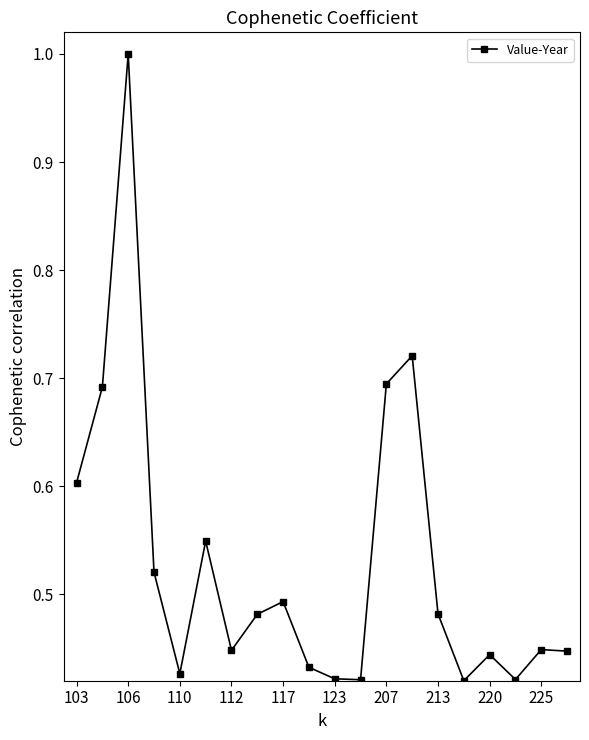

True or false: there are more than 0 points higher than both neighbors.

True